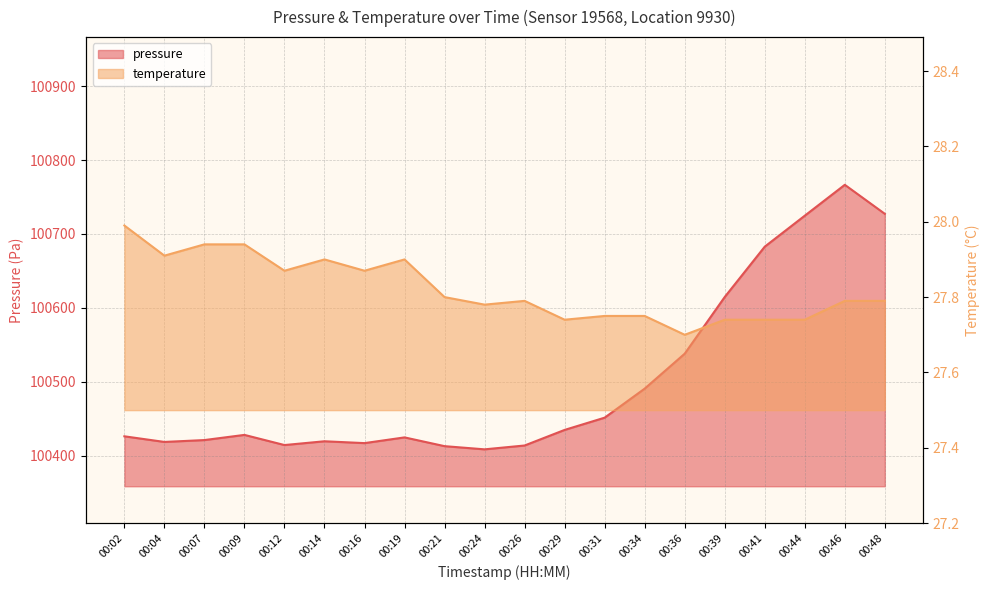

What is the total value across all series at 00:41?

100710.6